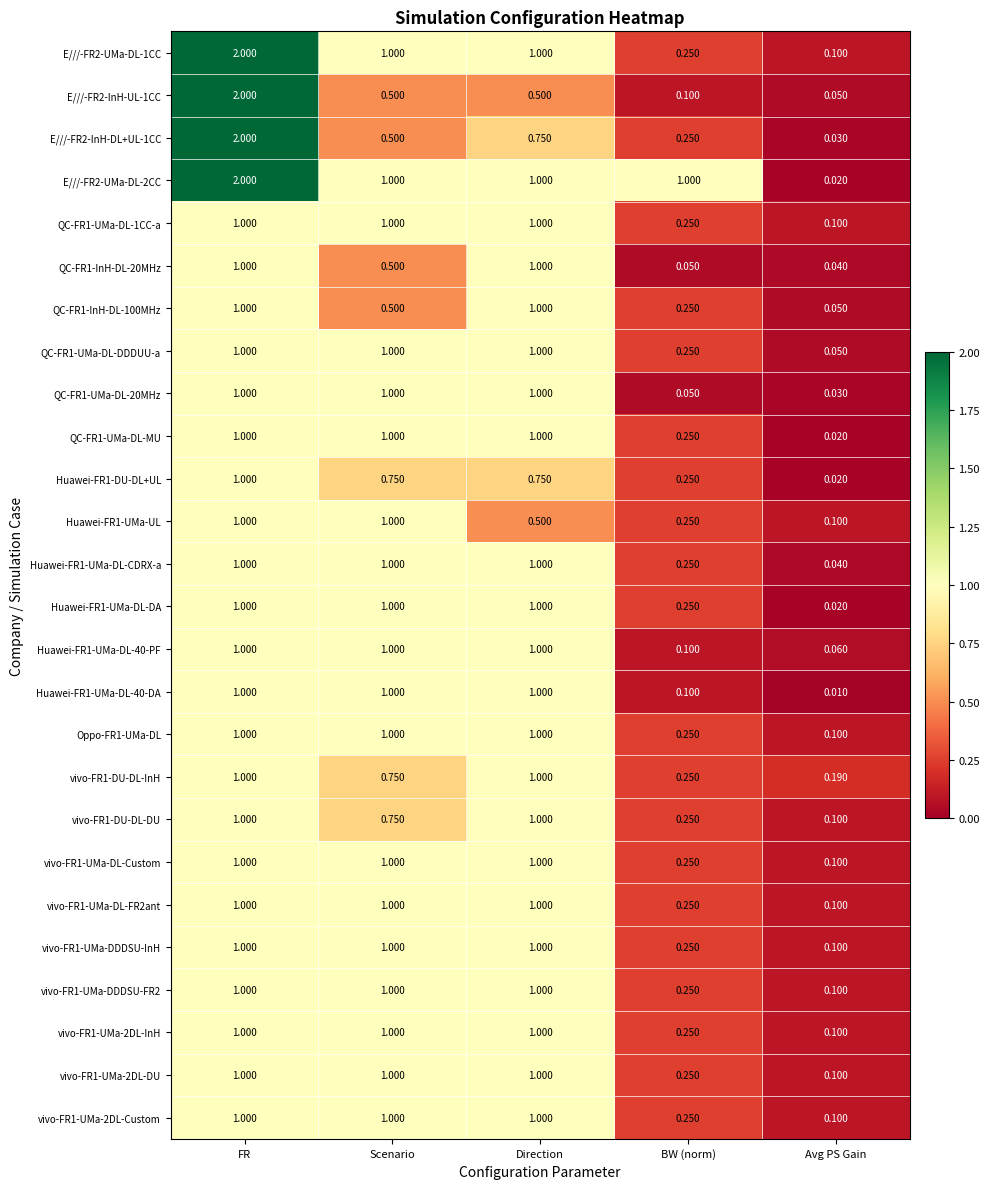

Which label corresponds to the largest value in the chart?

FR